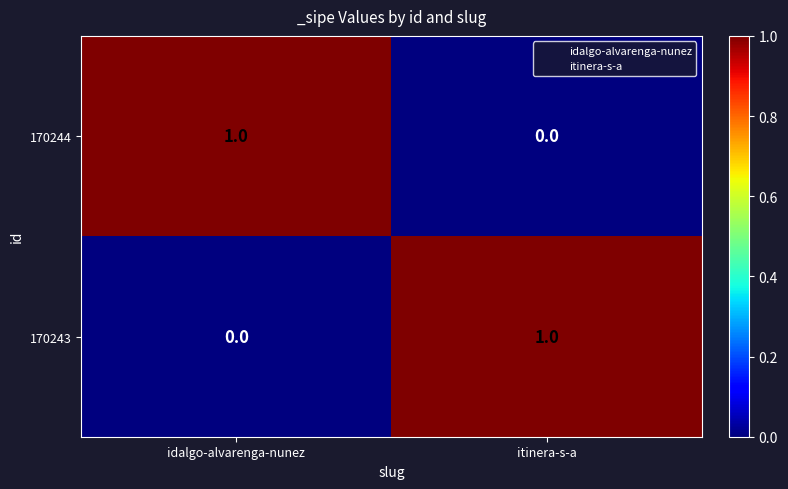

The value of 170243 at idalgo-alvarenga-nunez is 0. True or false?

True